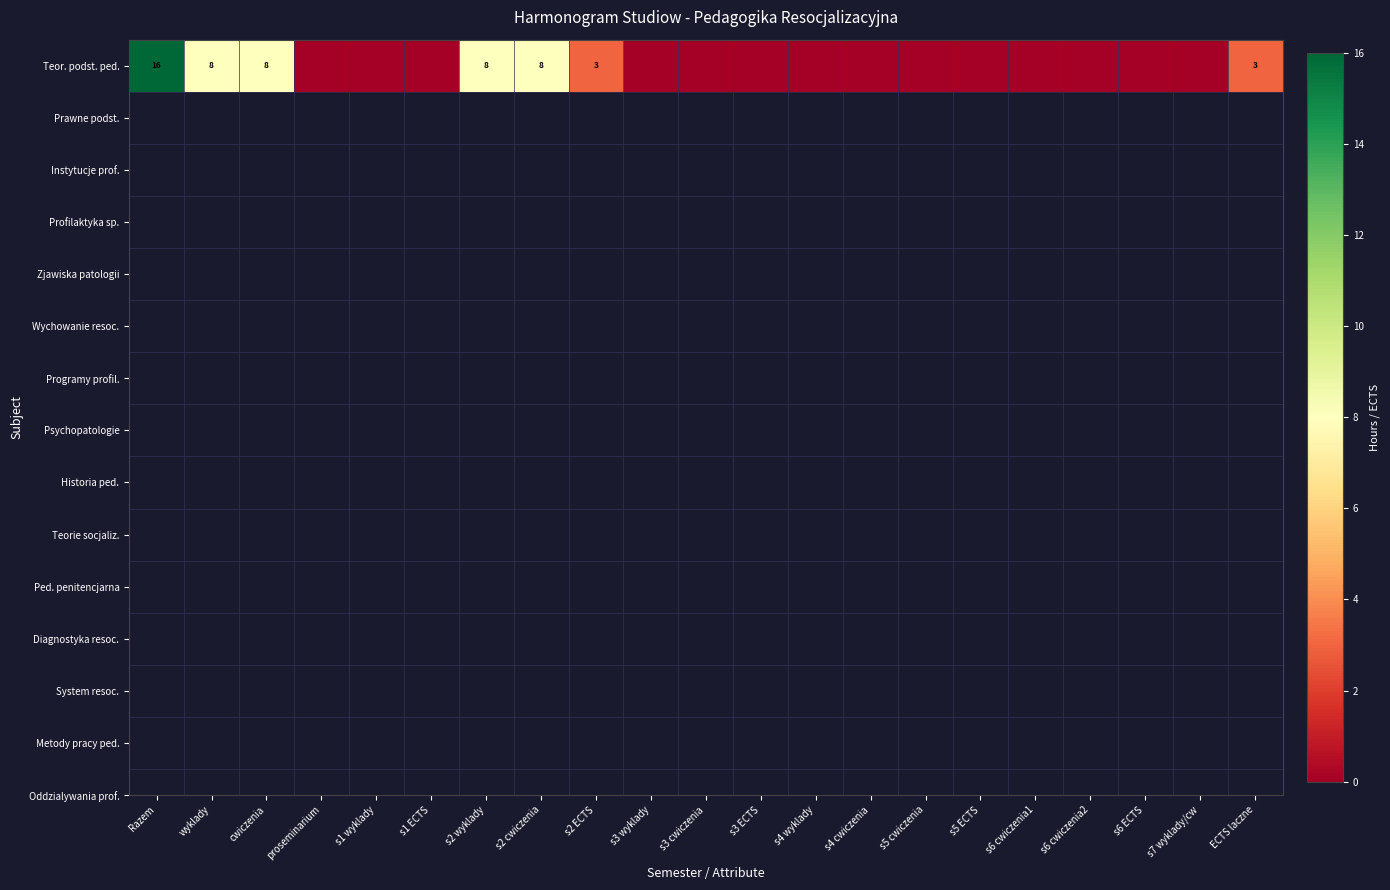

What is the difference between the maximum and minimum values?

16